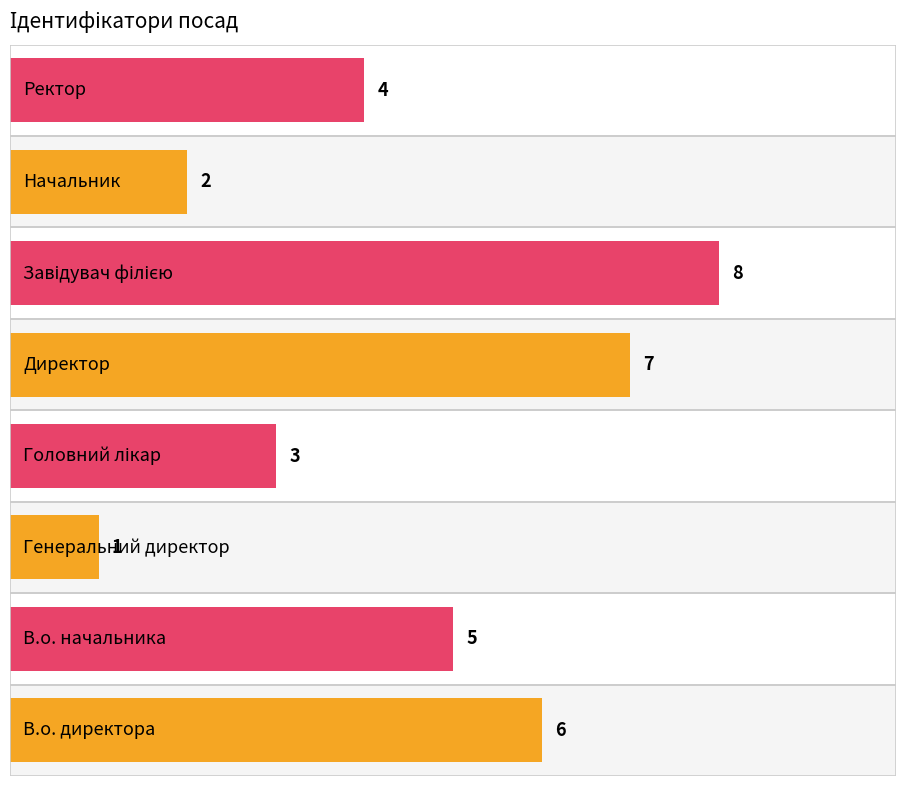

Reading left to right, list all the values displayed in this chart.

6	5	1	3	7	8	2	4